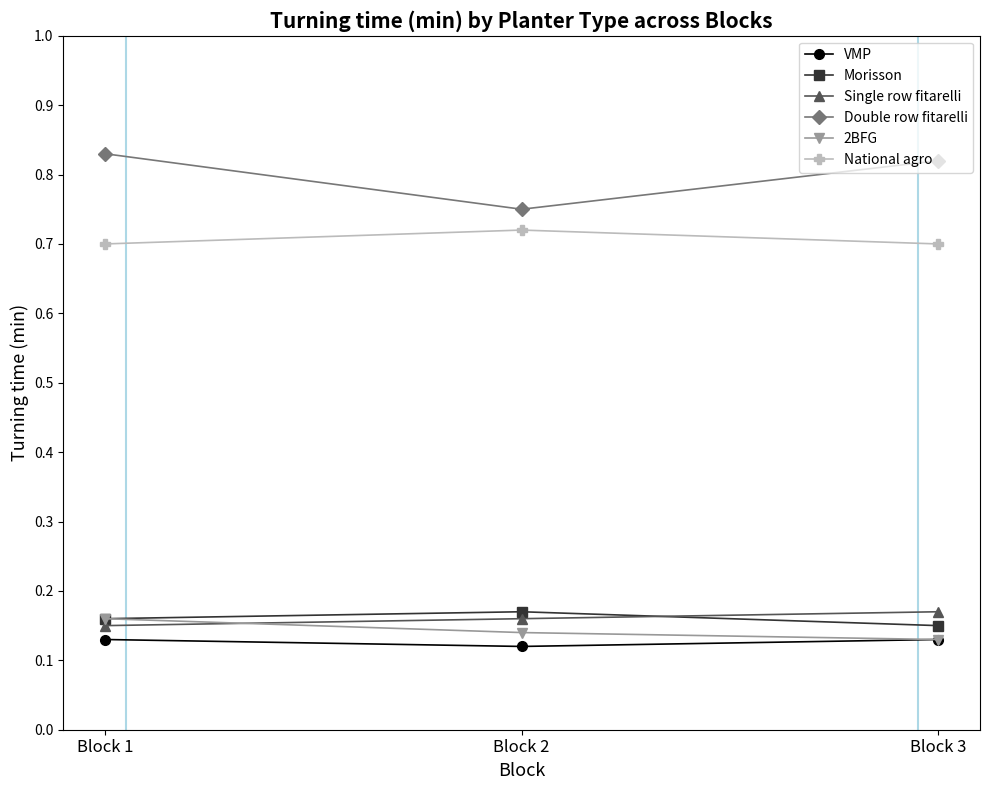

The National agro series shows 0.7 at Block 1. True or false?

True